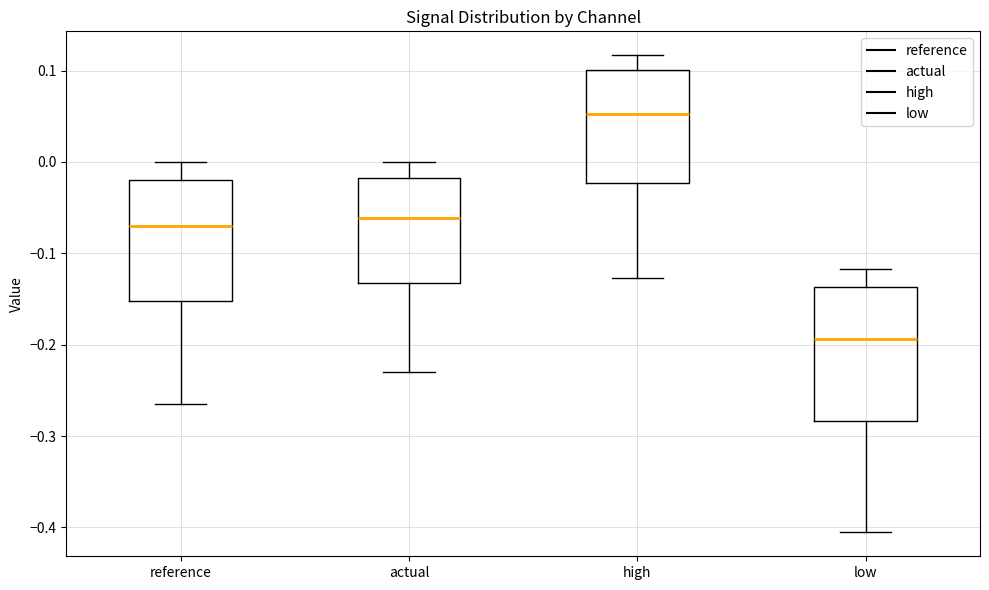

Reading left to right, transcribe this box plot: for each box, give where its median line is, the range the box spans, and where its two whiskers end, as read against the y-axis. The values are not printed on the chart, so give them approximately, as read against the axis.

reference: median -0.07, box -0.15 to -0.02, whiskers -0.26 to 0.00
actual: median -0.06, box -0.13 to -0.02, whiskers -0.23 to 0.00
high: median 0.05, box -0.02 to 0.10, whiskers -0.13 to 0.12
low: median -0.19, box -0.28 to -0.14, whiskers -0.41 to -0.12